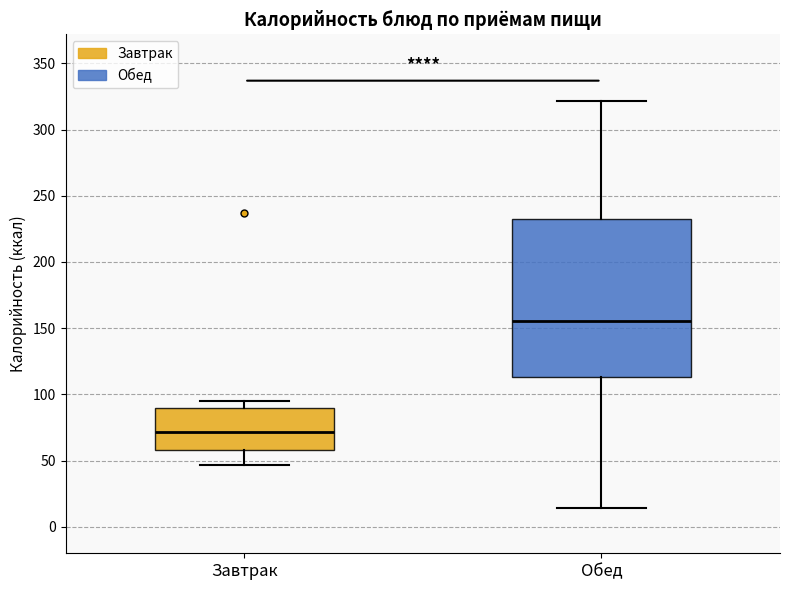

Where is the lower edge of the box for Завтрак on the y-axis? The values are not printed on the chart, so give them approximately, as read against the axis.

60